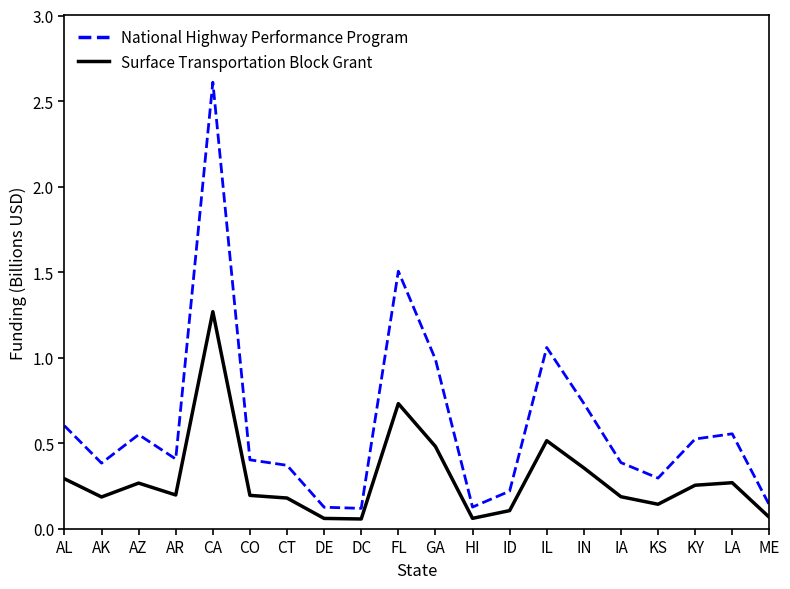

True or false: National Highway Performance Program and Surface Transportation Block Grant cross at least once.

False